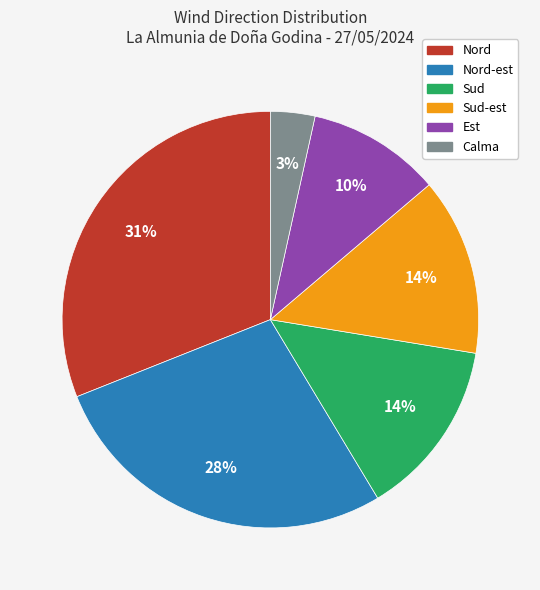

Is there a majority slice in this chart?

No